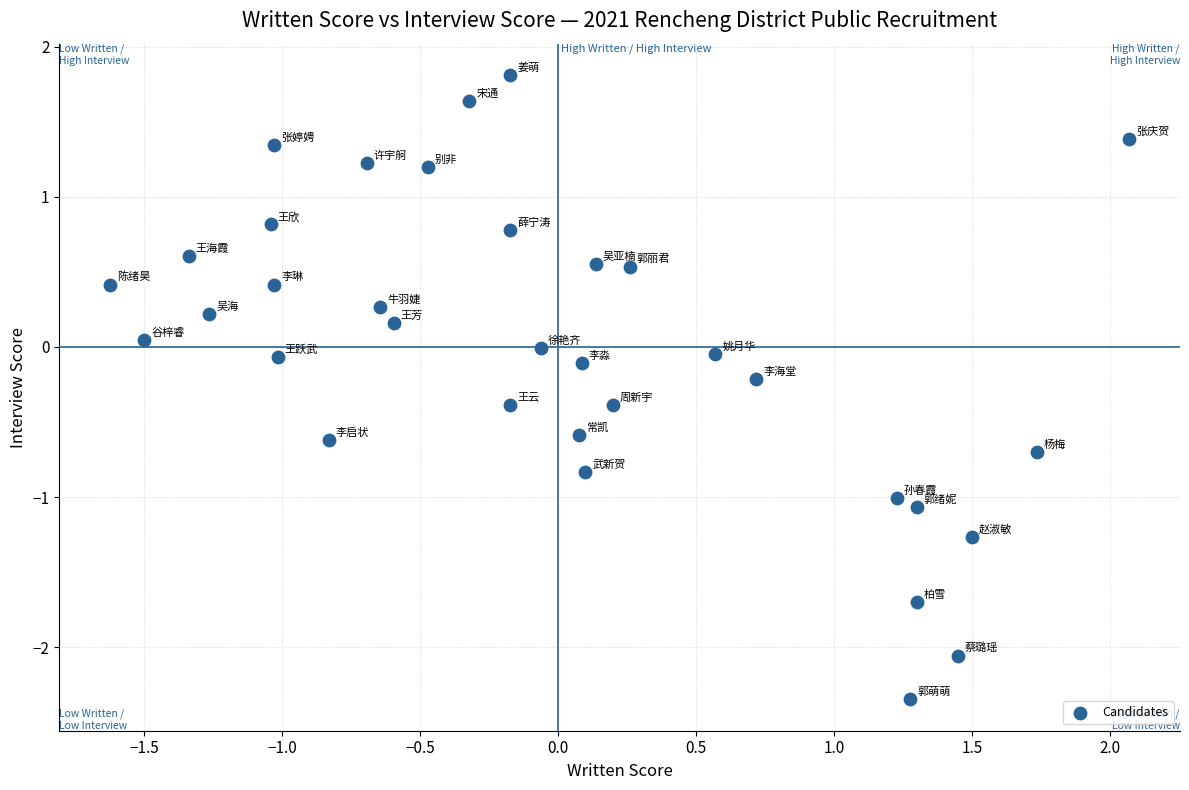

What is the range of Y values (max minus min)?

4.2